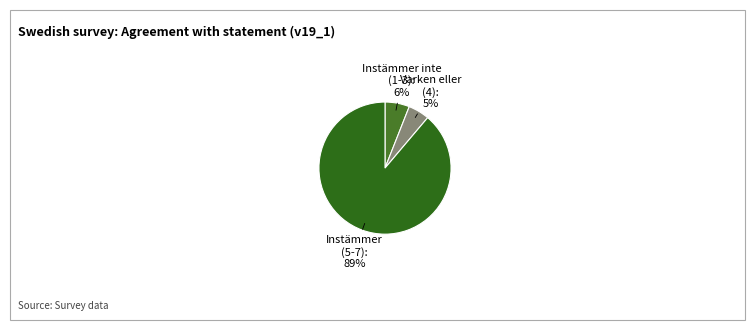

Is the sum of Instämmer inte (1-3): 6% and Instämmer (5-7): 89% greater than half?

Yes